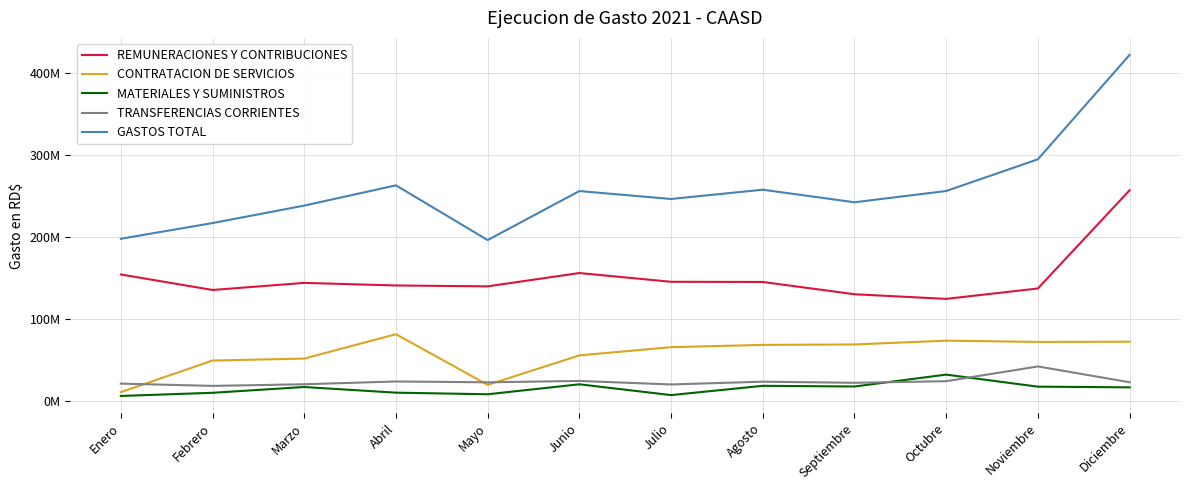

What is the label of the 11th point from the right?

Febrero